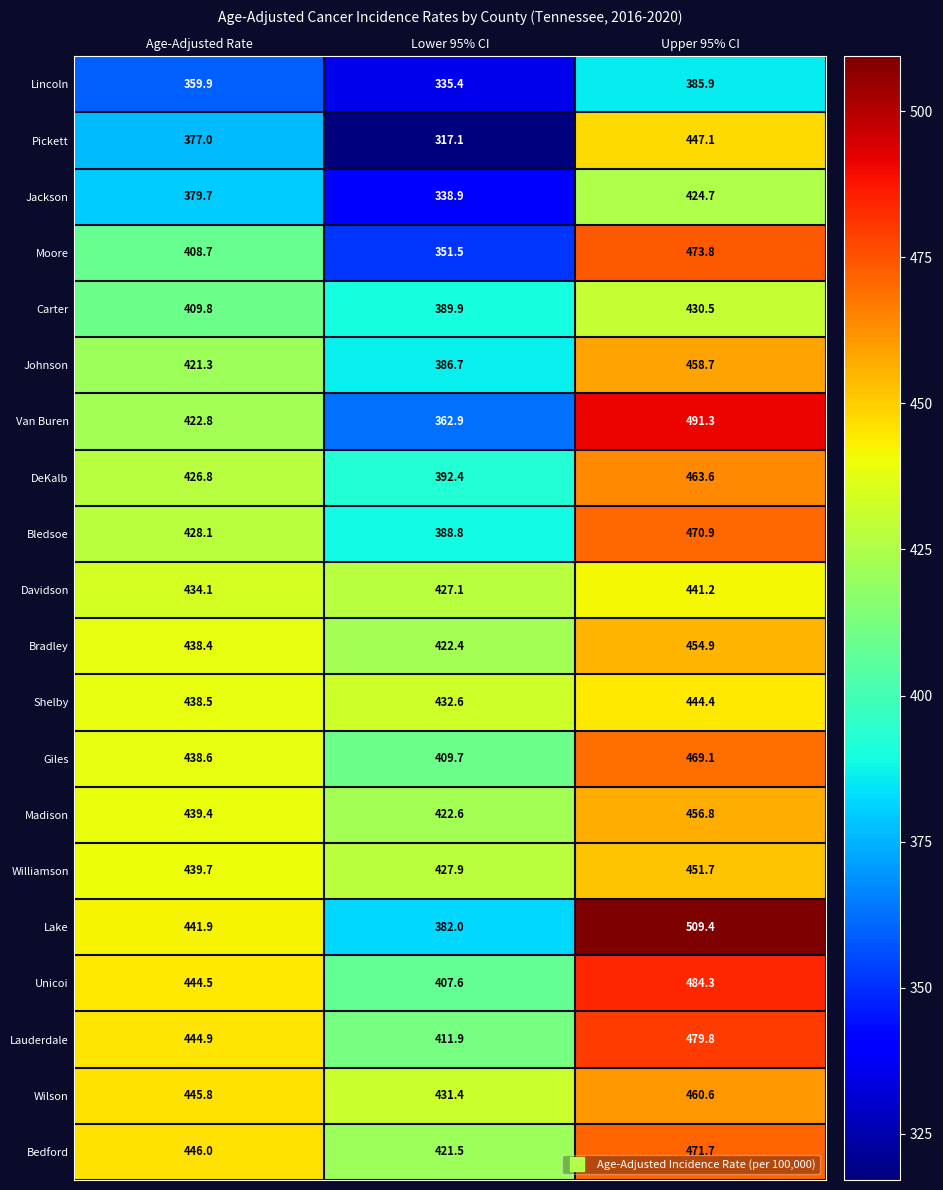

What is the total value across all series at Upper 95% CI?

9170.4